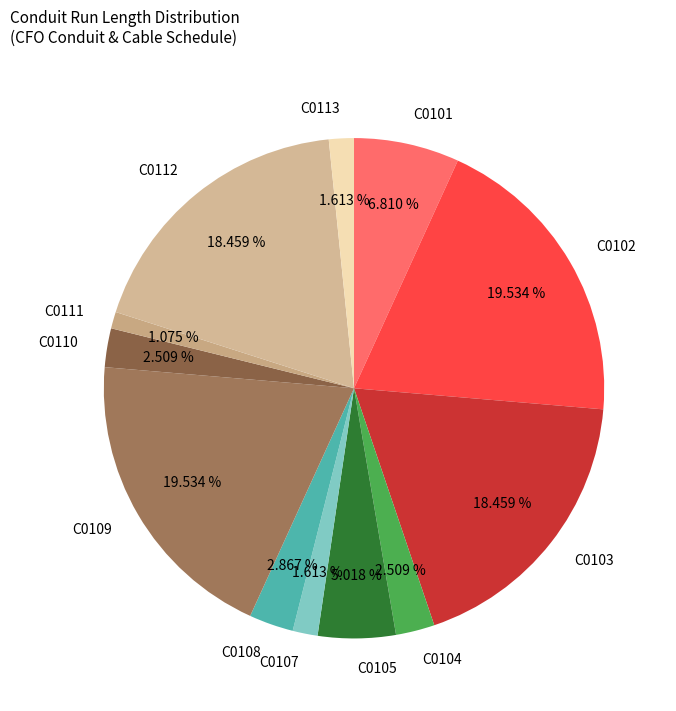

The C0107 slice represents 16% of the pie. True or false?

False